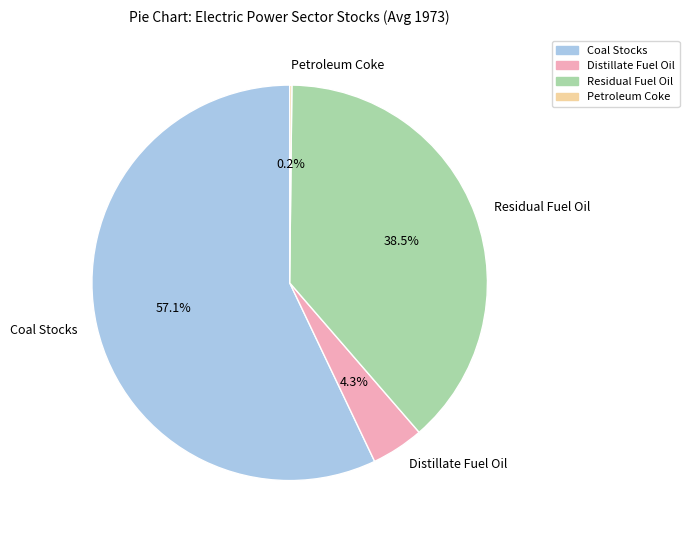

Approximately how many times larger is the value at Residual Fuel Oil compared to Coal Stocks?

0.7